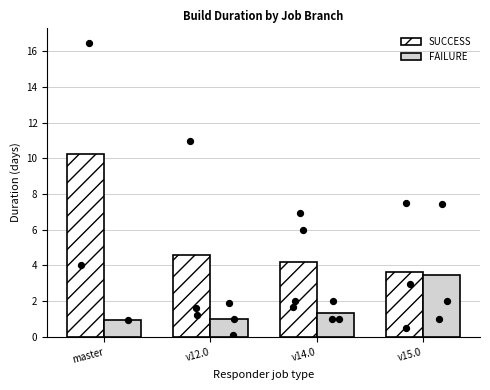

Is the value of SUCCESS at v12.0 greater than the value of FAILURE at v14.0?

Yes